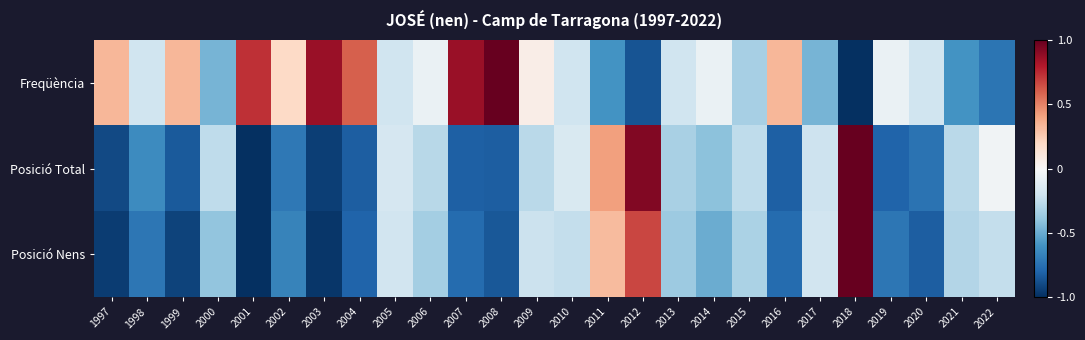

How many categories are shown in the chart?

26